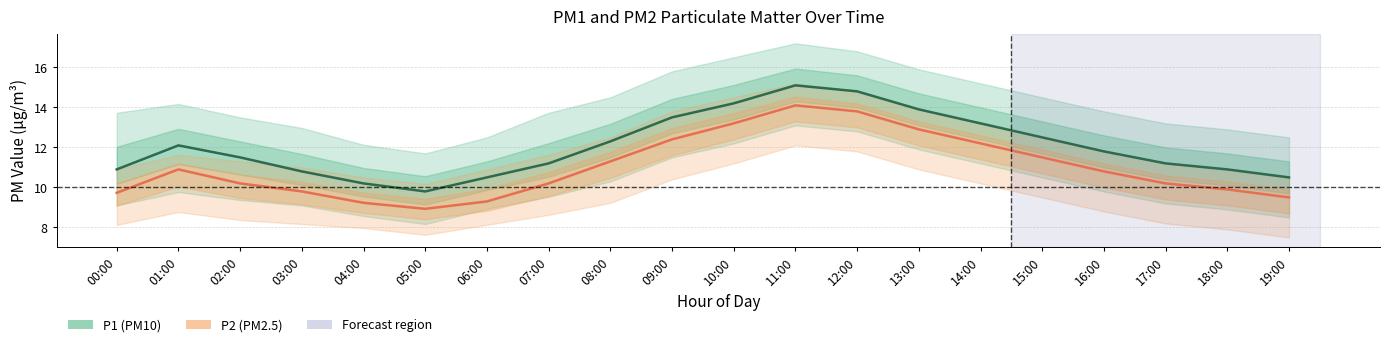

In P2, how many points are lower than both neighbors (excluding endpoints)?

1